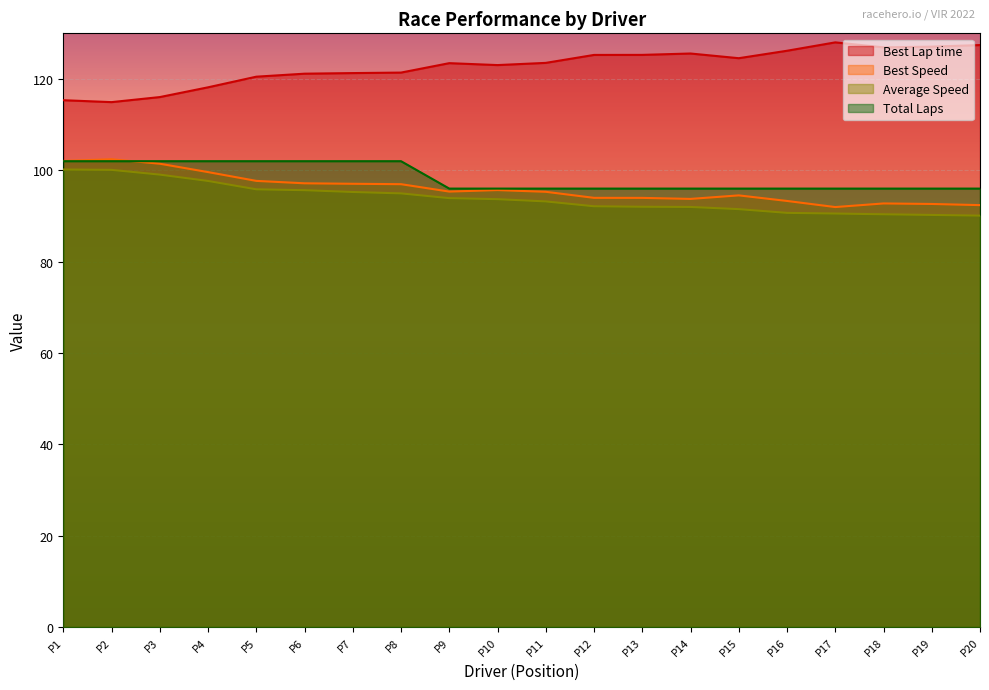

True or false: Best Lap time and Total Laps intersect in this chart.

False